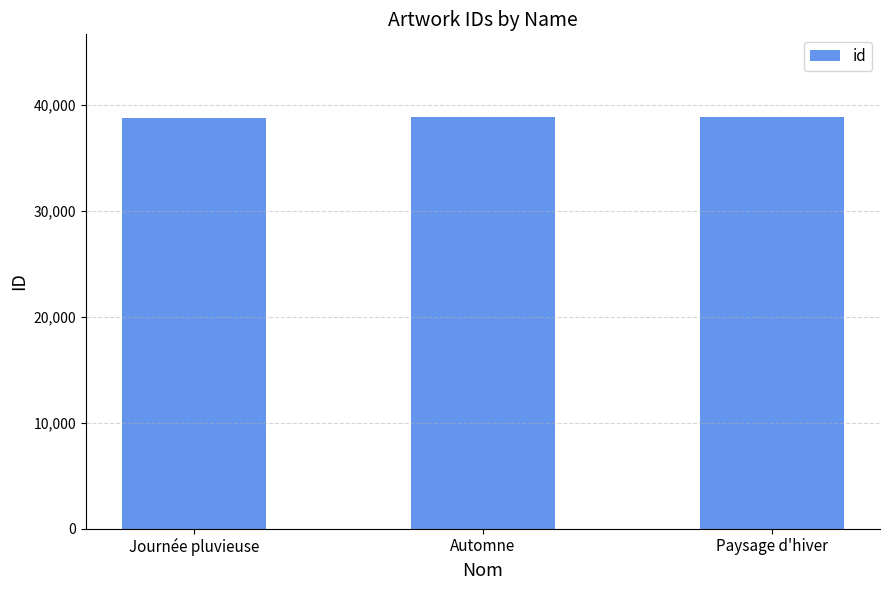

How many values are between 38791 and 38892?

3